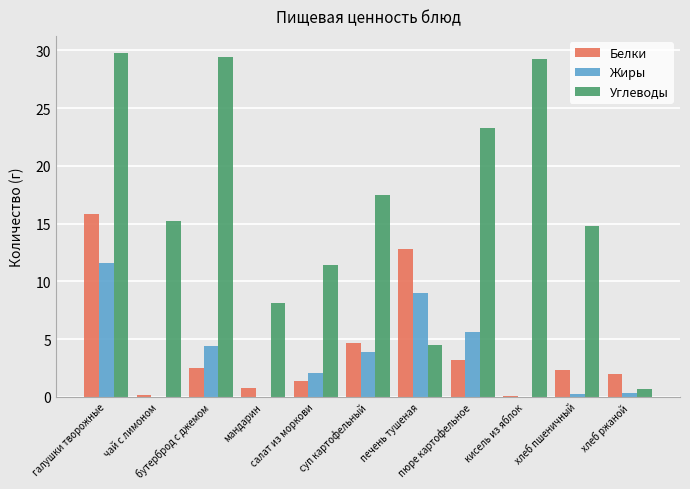

How many groups of bars are there?

11